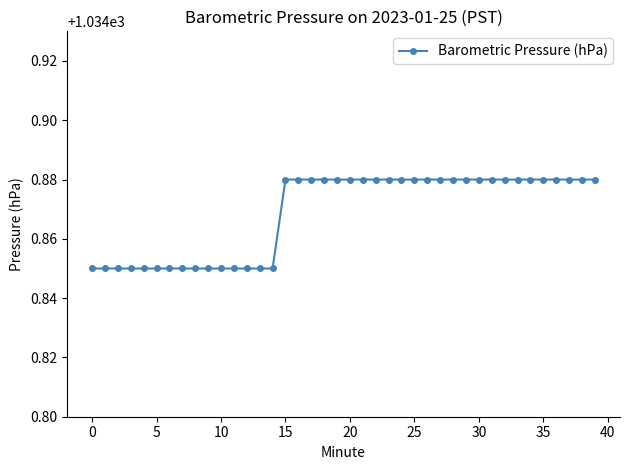

What is the sum of all values?

41394.8